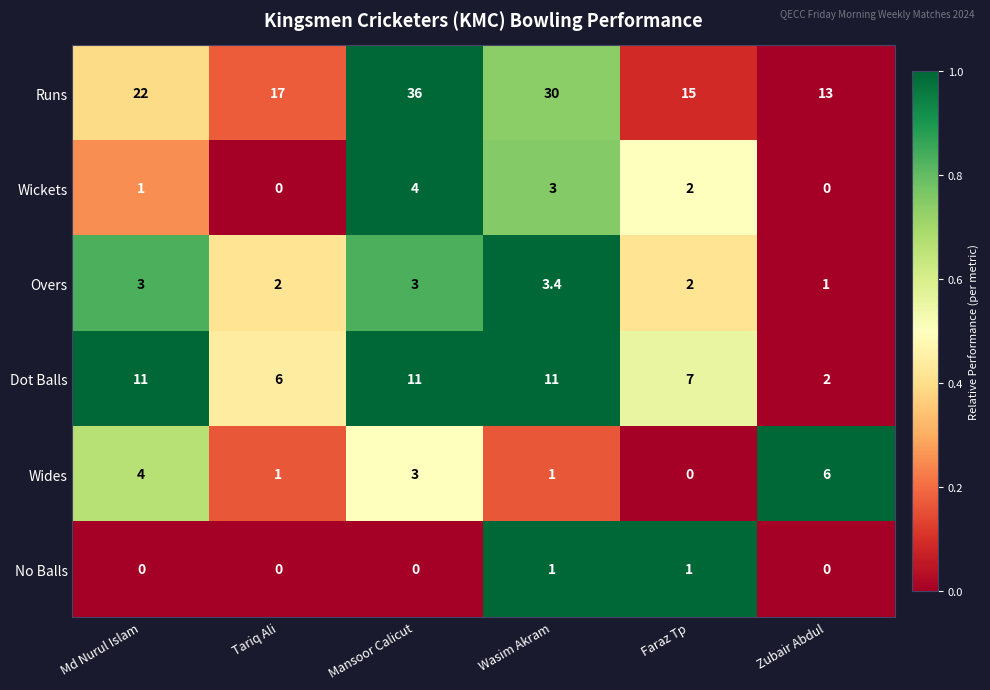

What is the spread (max minus min) of values at Faraz Tp?

15.0